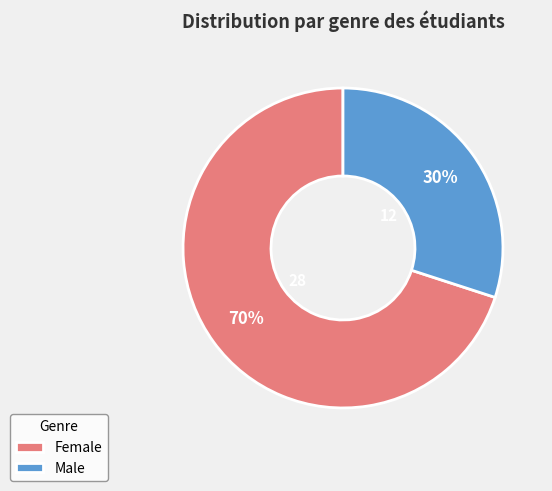

To the nearest percent, what is the difference between the Male and Female slice percentages?

40%